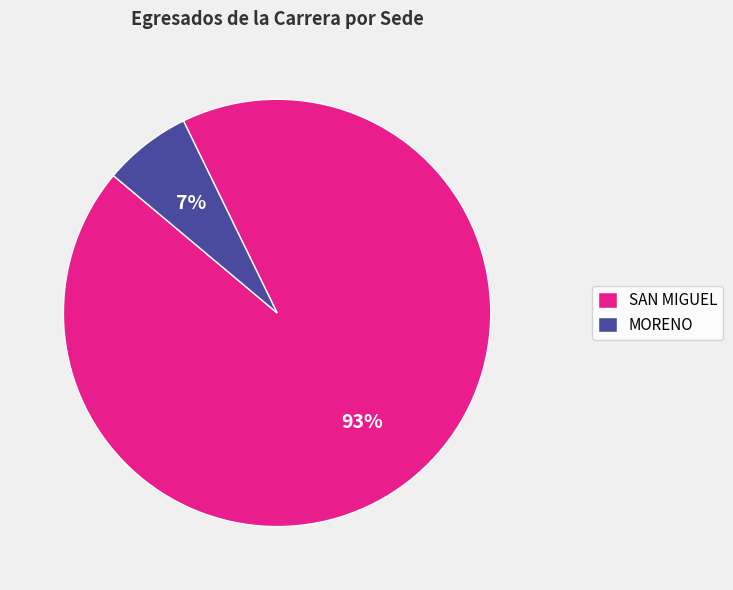

True or false: MORENO accounts for 1% of the total.

False